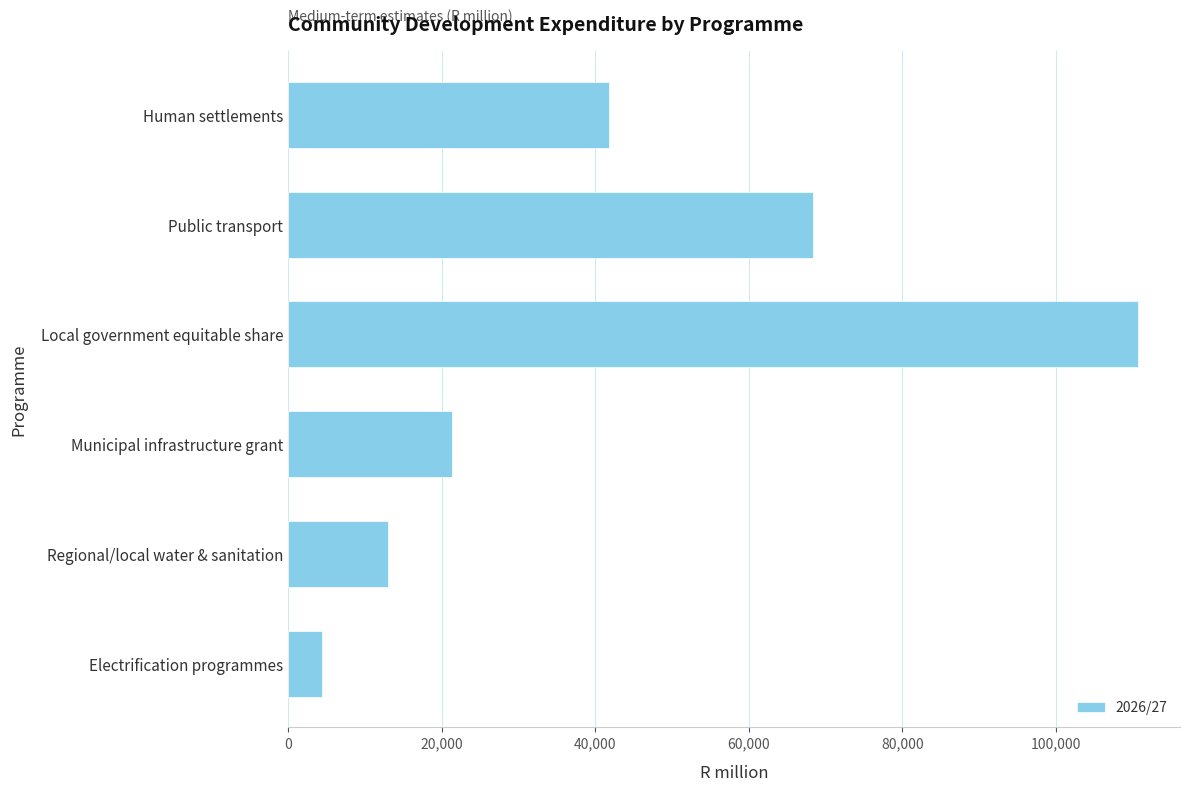

What is the label of the 5th bar from the bottom?

Public transport